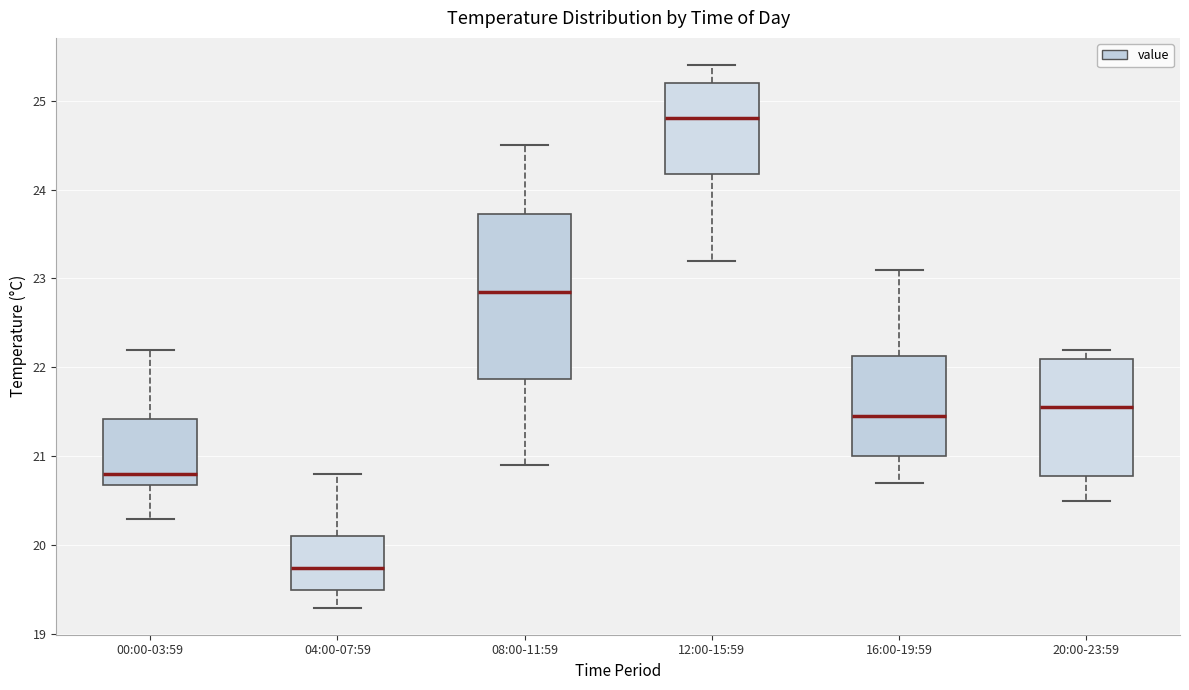

Which box's median line is the highest?

12:00-15:59